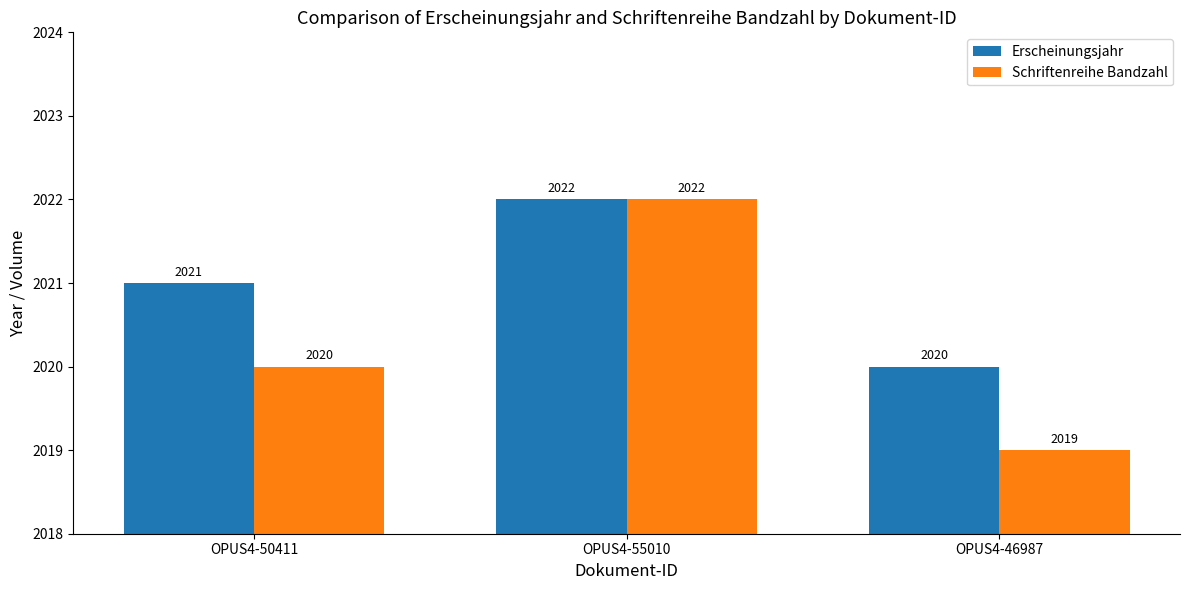

How many categories are shown in the chart?

3